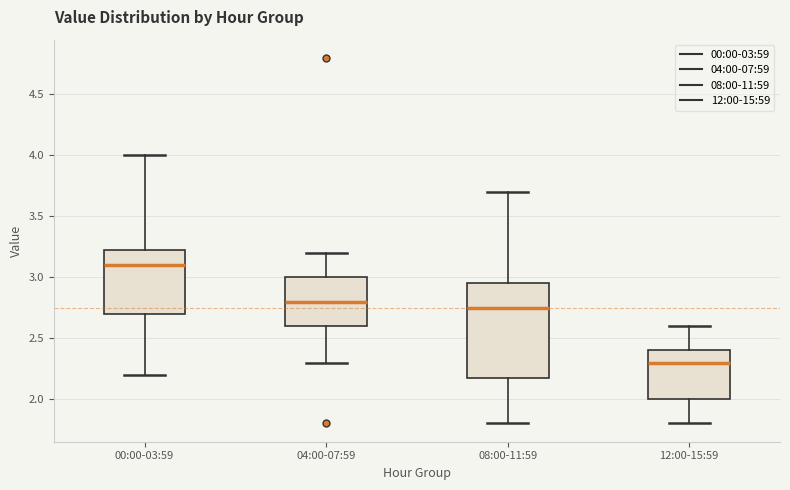

Which box's median line is the highest?

00:00-03:59